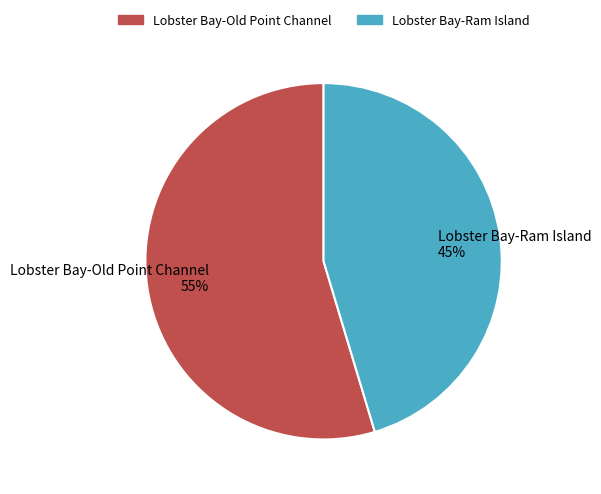

To the nearest percent, what portion does Lobster Bay-Ram Island represent?

45%